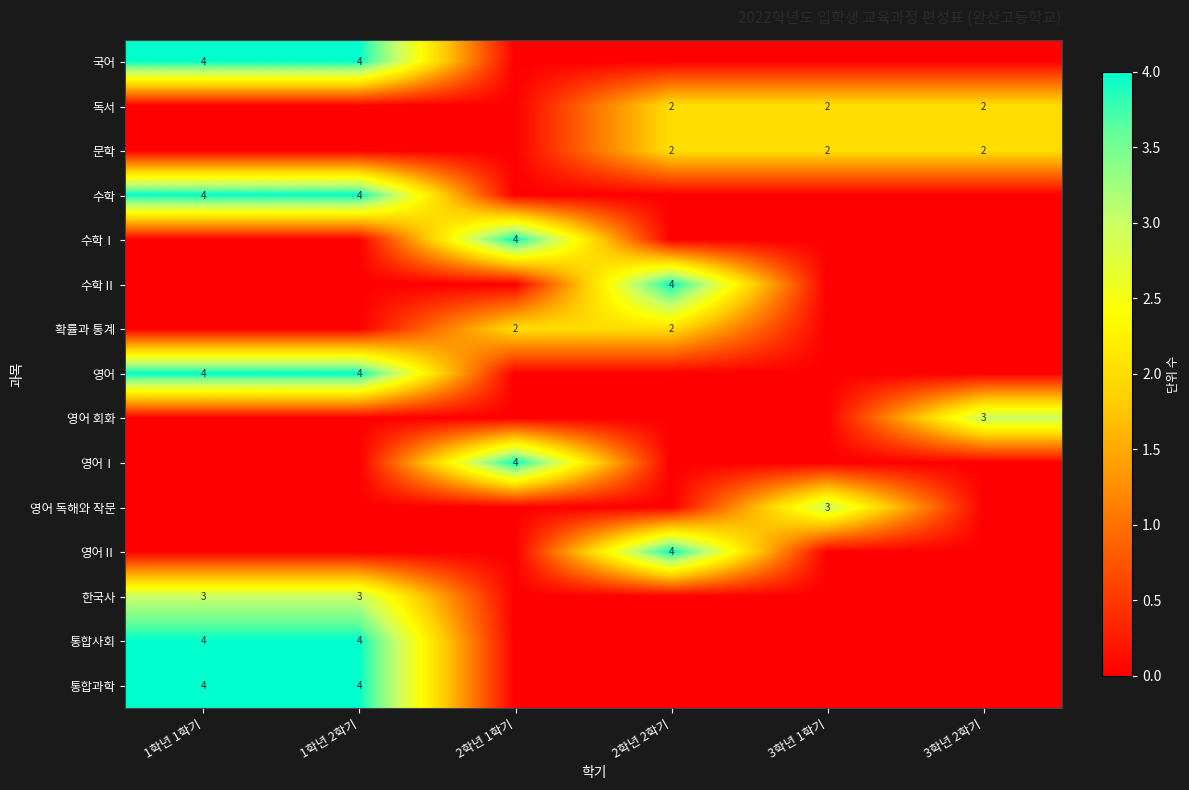

Is it true that 확률과 통계 equals 2 at 2학년 2학기?

True